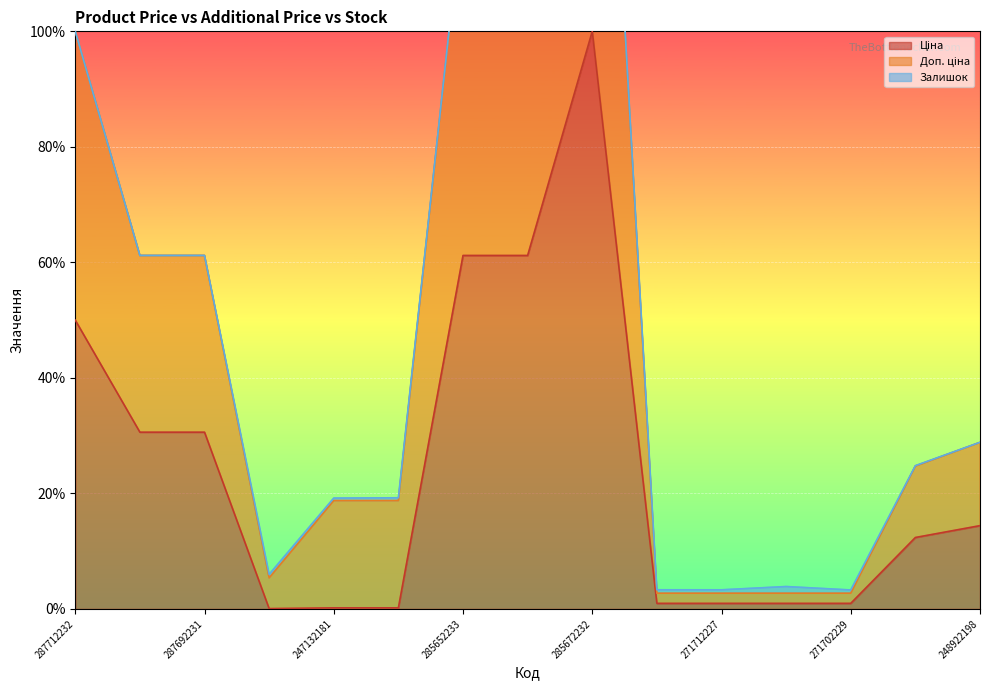

At how many categories does at least one series exceed 133?

1